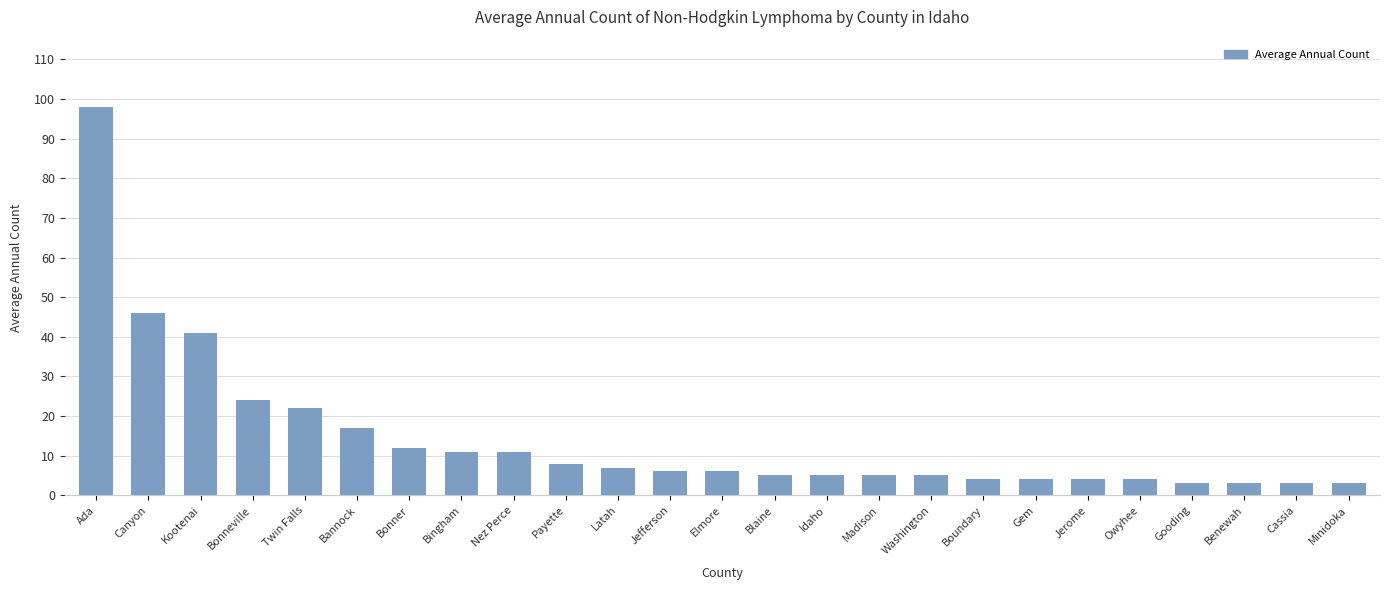

What is the minimum value shown in the chart?

3